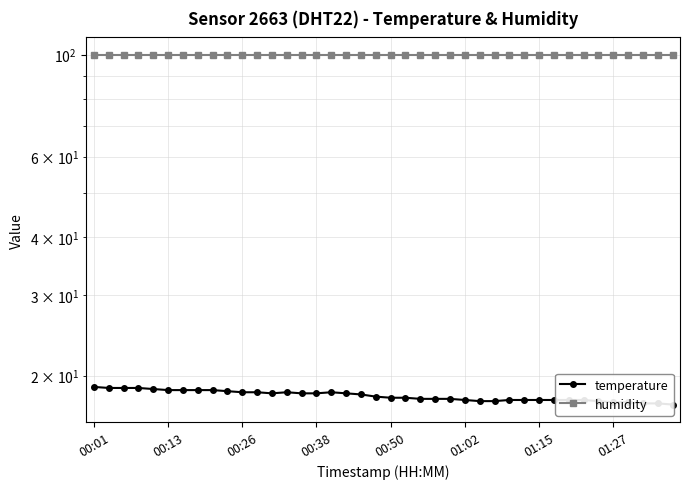

What is the total value across all series at 31?

117.6